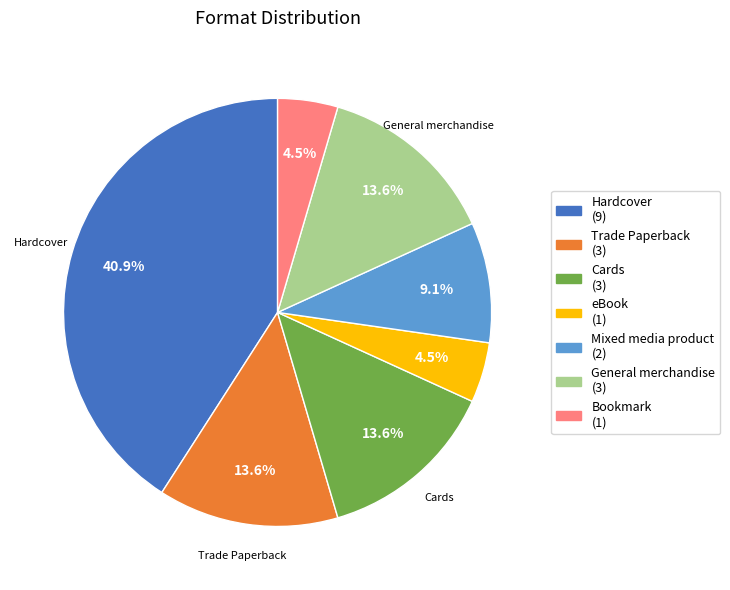

Does eBook represent more than half of the total?

No